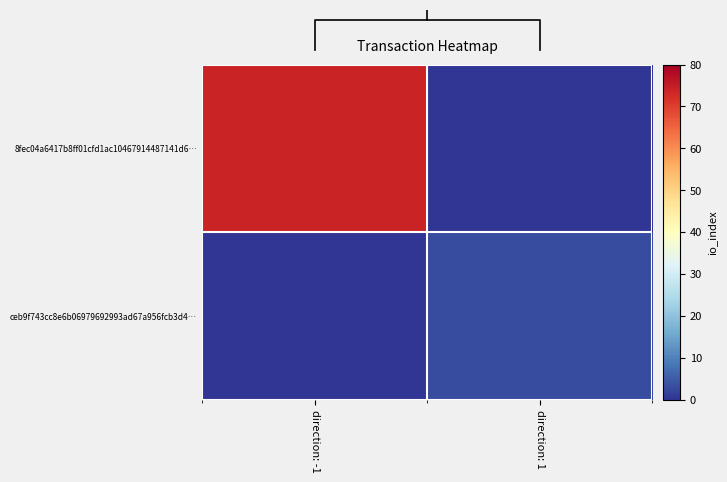

What is the average value of the ceb9f743cc8e6b06979692993ad67a956fcb3d4… series?

2